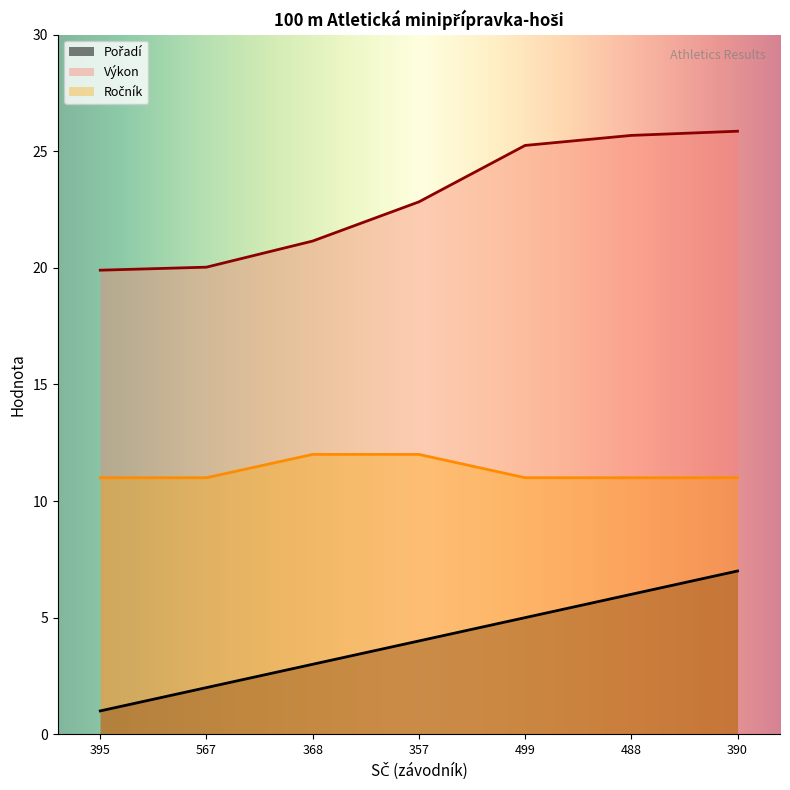

True or false: Pořadí and Ročník intersect in this chart.

False